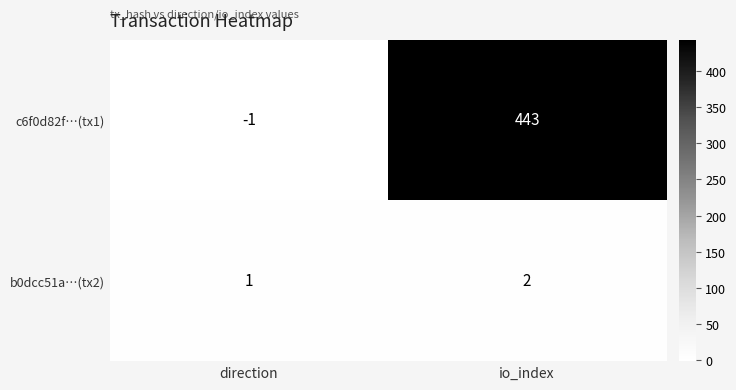

Which category has the highest value in the b0dcc51a…(tx2) series?

io_index